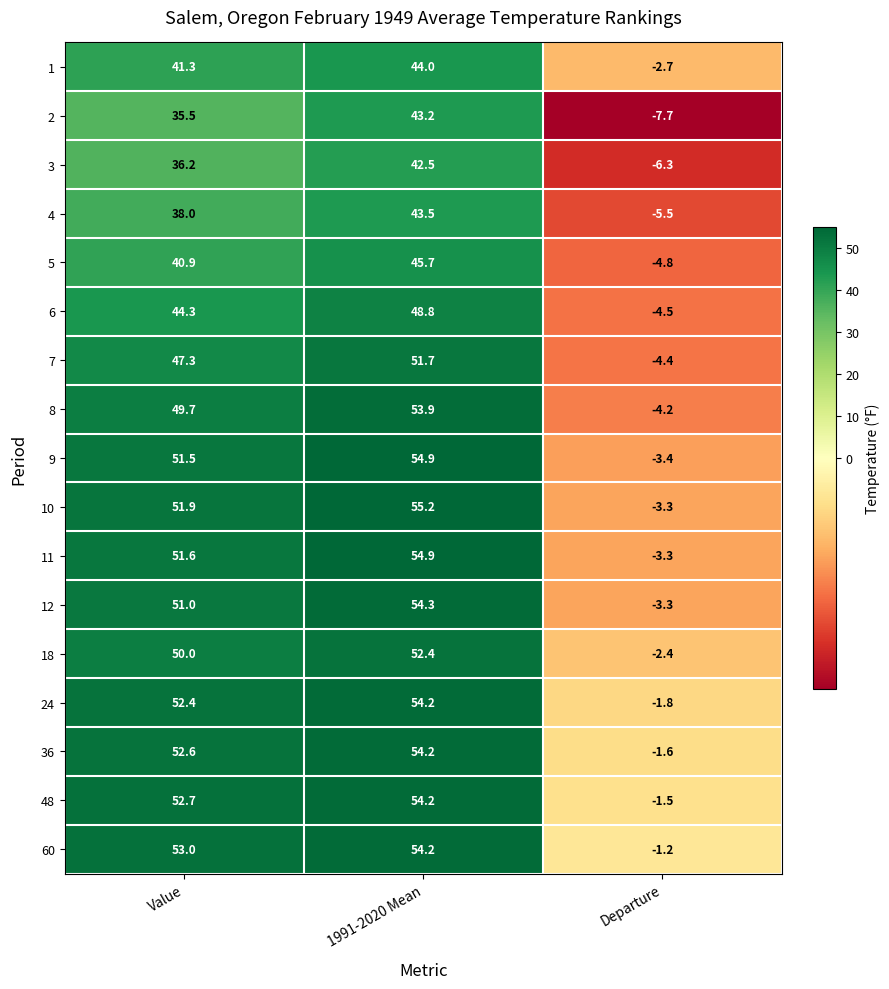

Is it true that 60 equals 24.5 at 1991-2020 Mean?

False